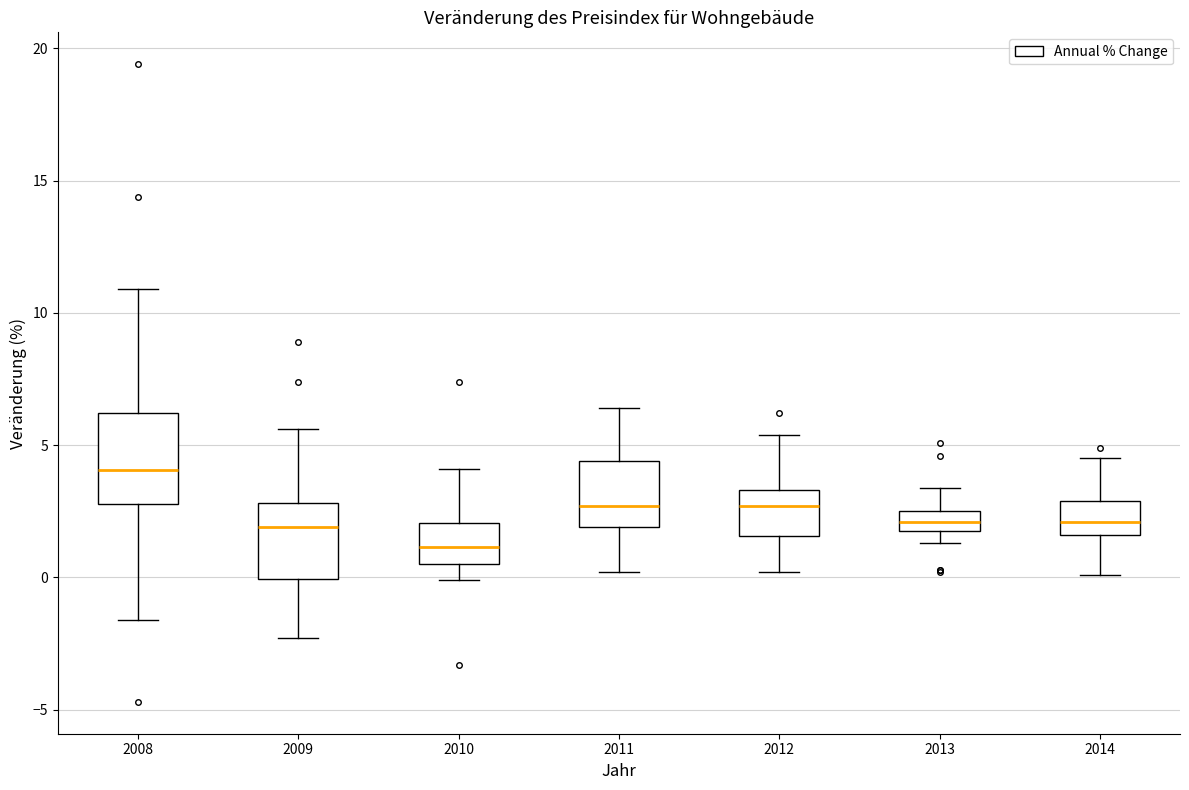

Which box's median line is the highest?

2008